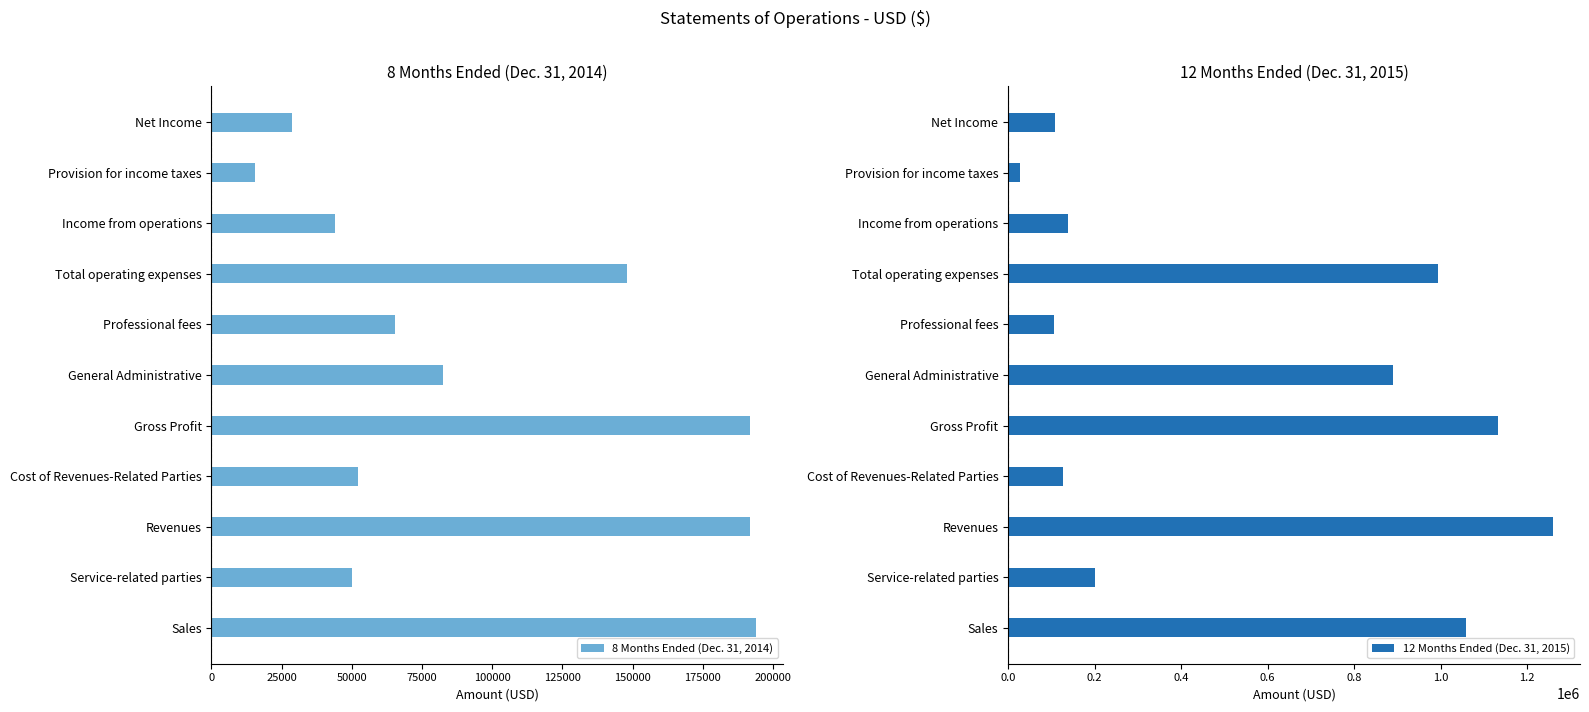

The 8 Months Ended (Dec. 31, 2014) series shows 278441 at Revenues. True or false?

False